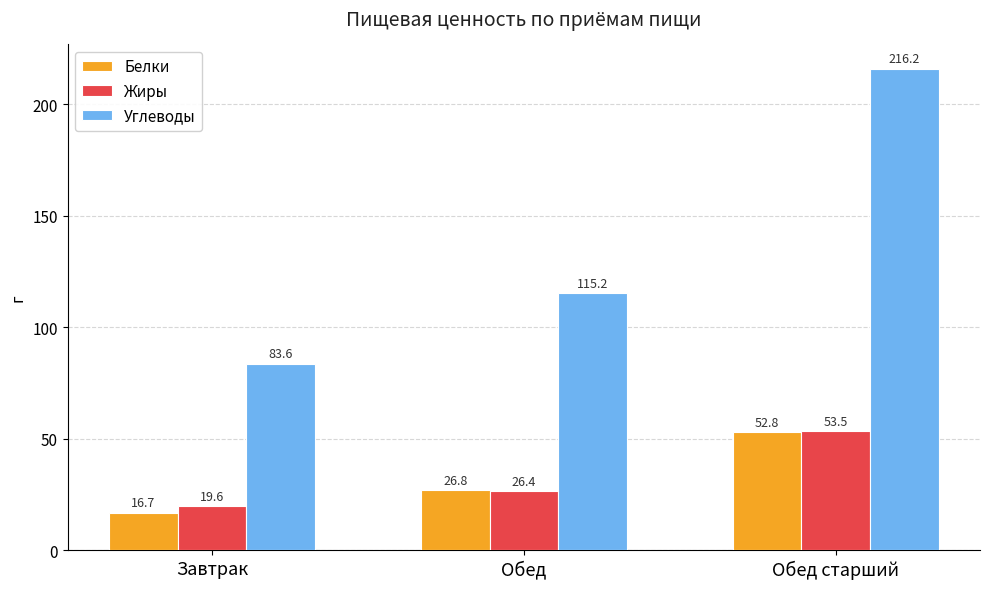

What are all the series names shown in the legend?

Белки, Жиры, Углеводы